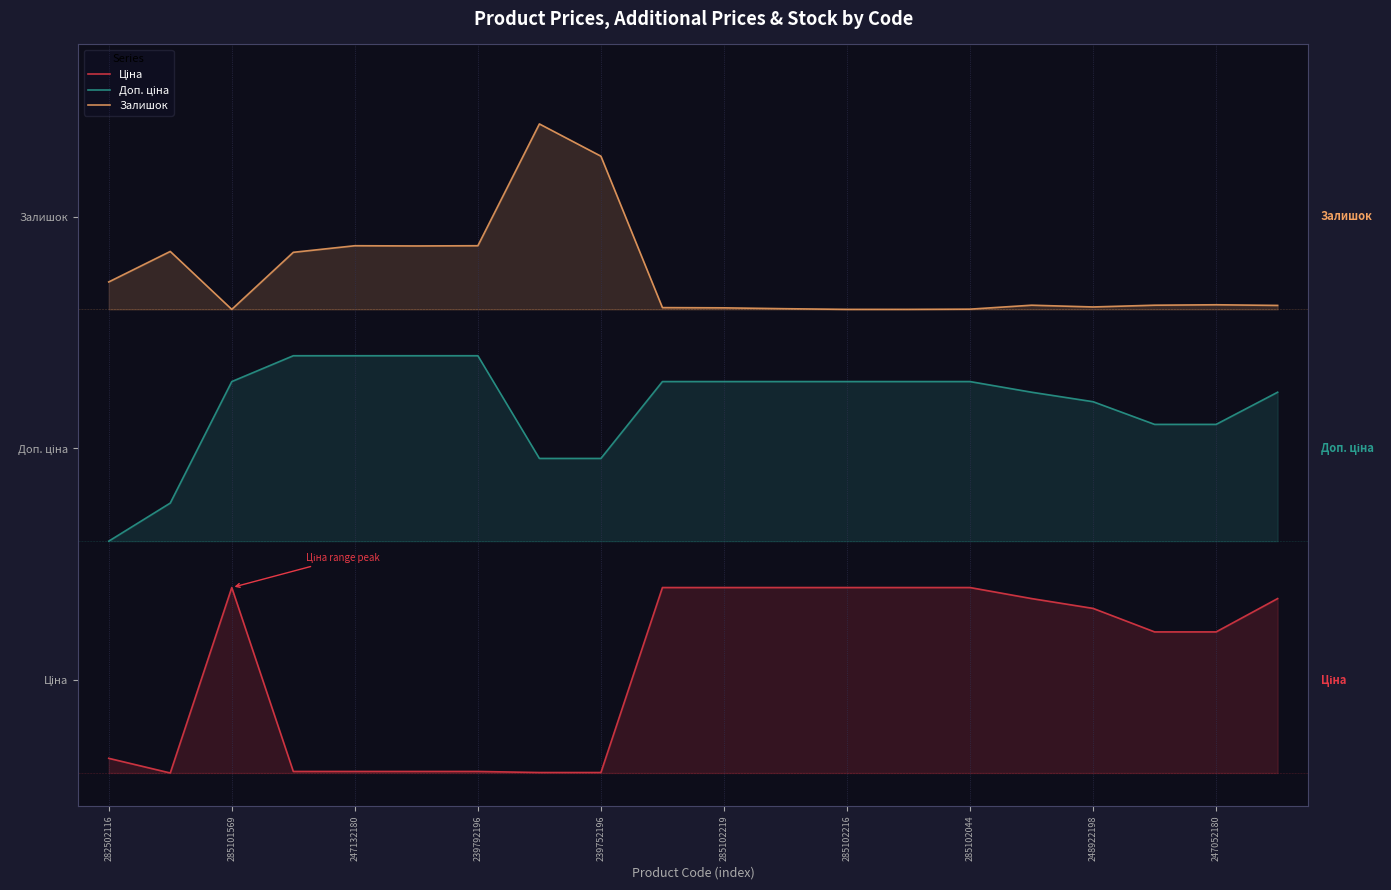

What is the average value of the Ціна series?

0.2